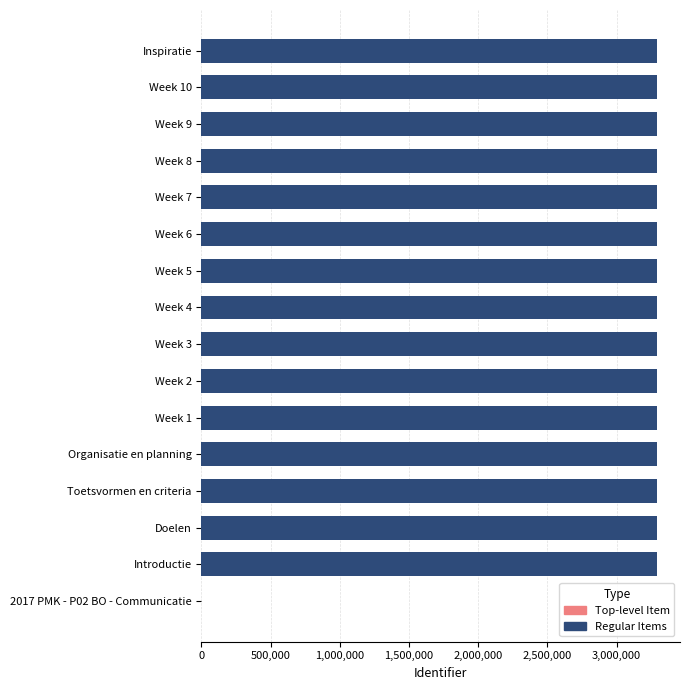

Is it true that the value at Week 6 is 3293567?

True